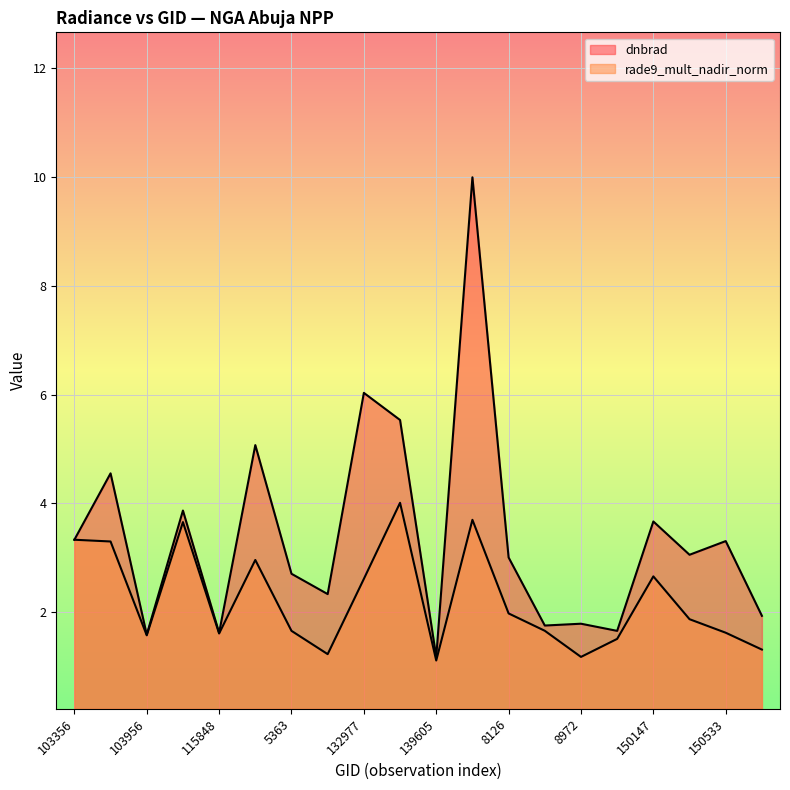

Which series has the widest spread of values?

dnbrad